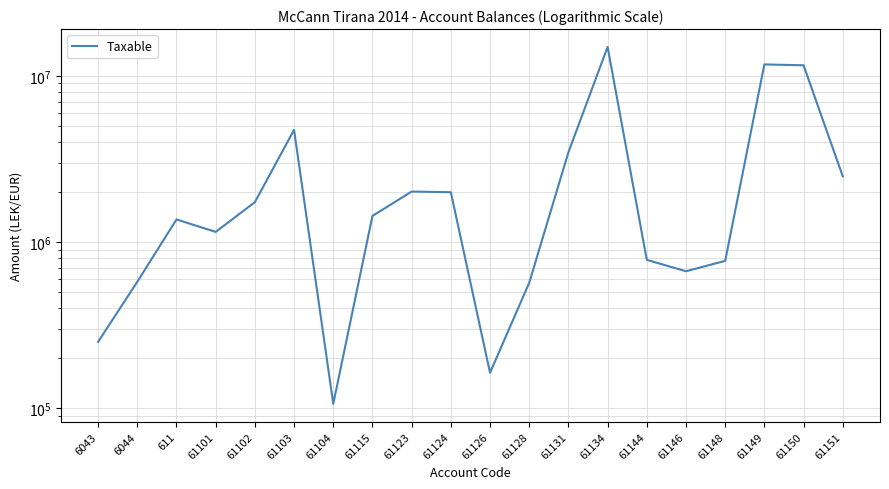

Approximately how many times larger is the value at 61124 compared to 61123?

1.0